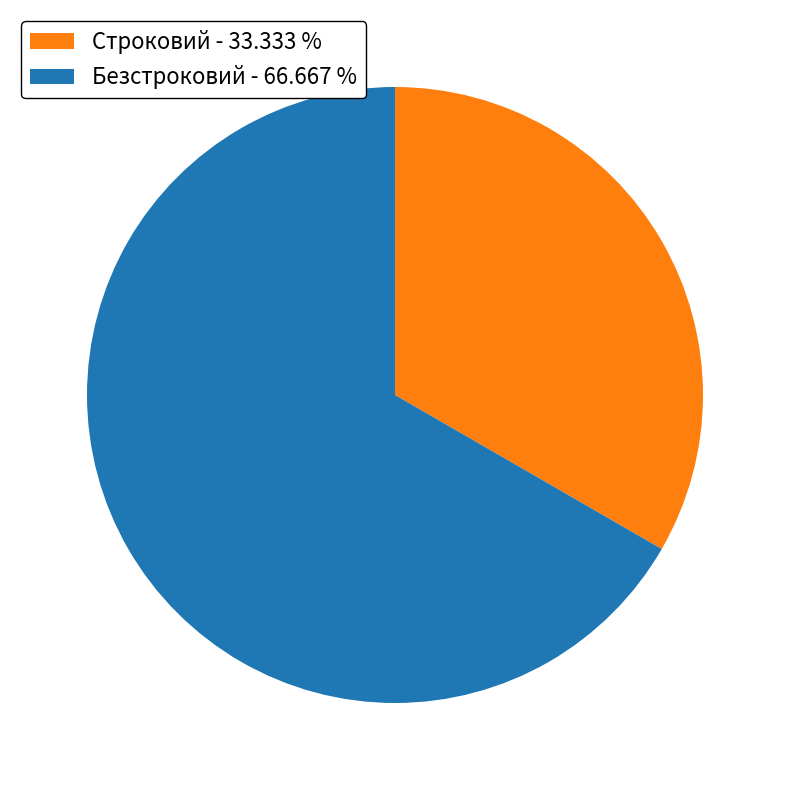

Which category has the biggest portion of the pie?

Безстроковий